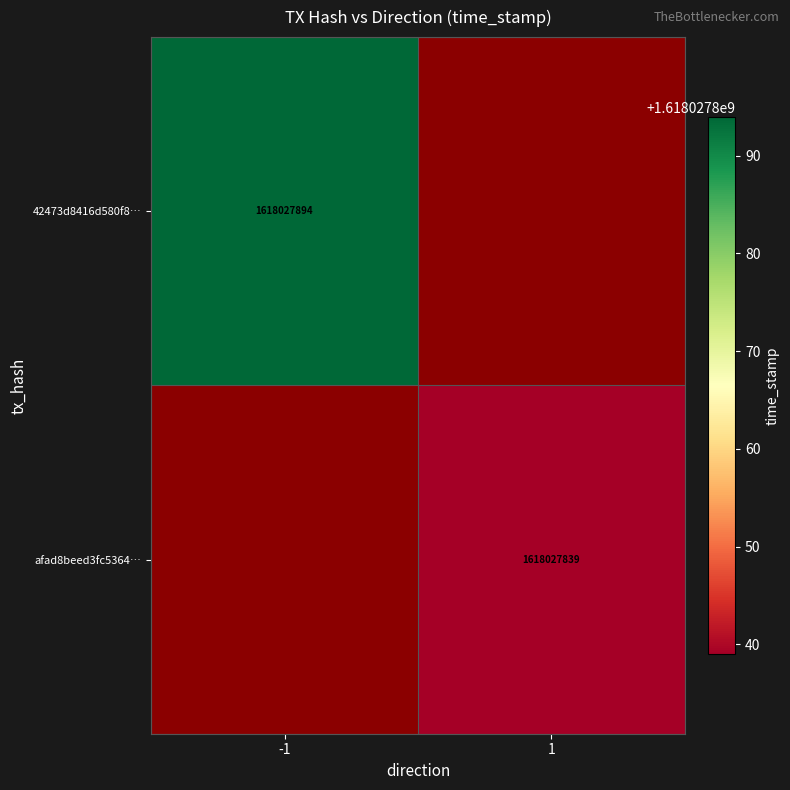

Between -1 and 1, which series saw the biggest shift?

42473d8416d580f87b594cef1c44bc2c16a912f